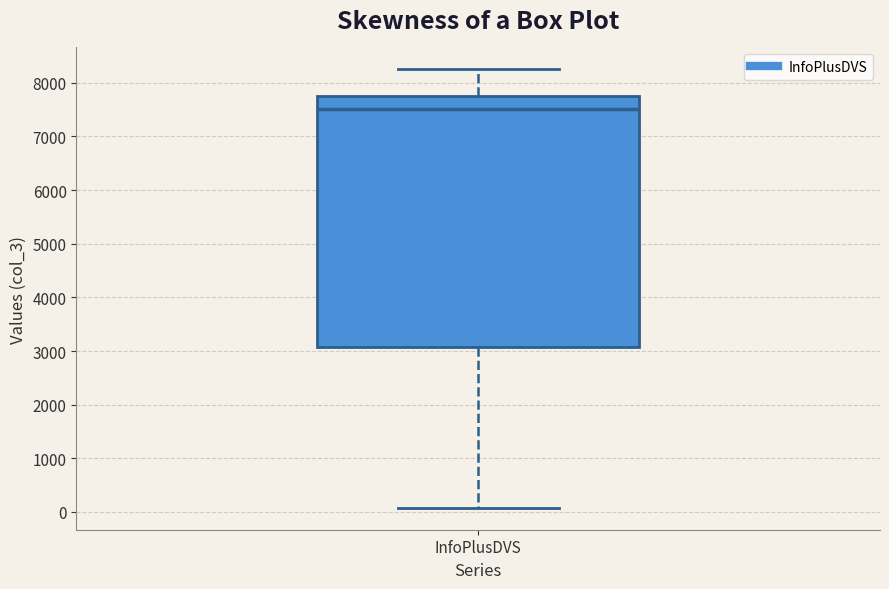

Where is the lower edge of the box for InfoPlusDVS on the y-axis? The values are not printed on the chart, so give them approximately, as read against the axis.

3100